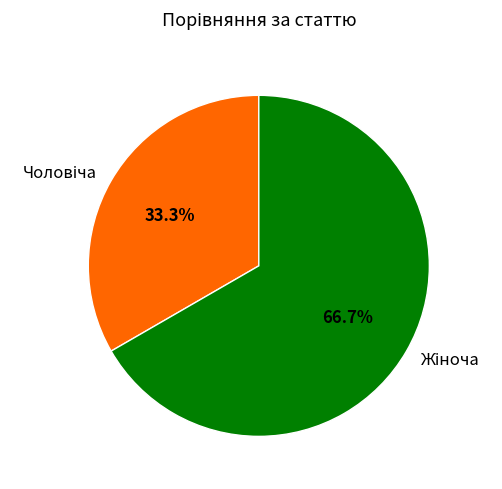

Is there a majority slice in this chart?

Yes